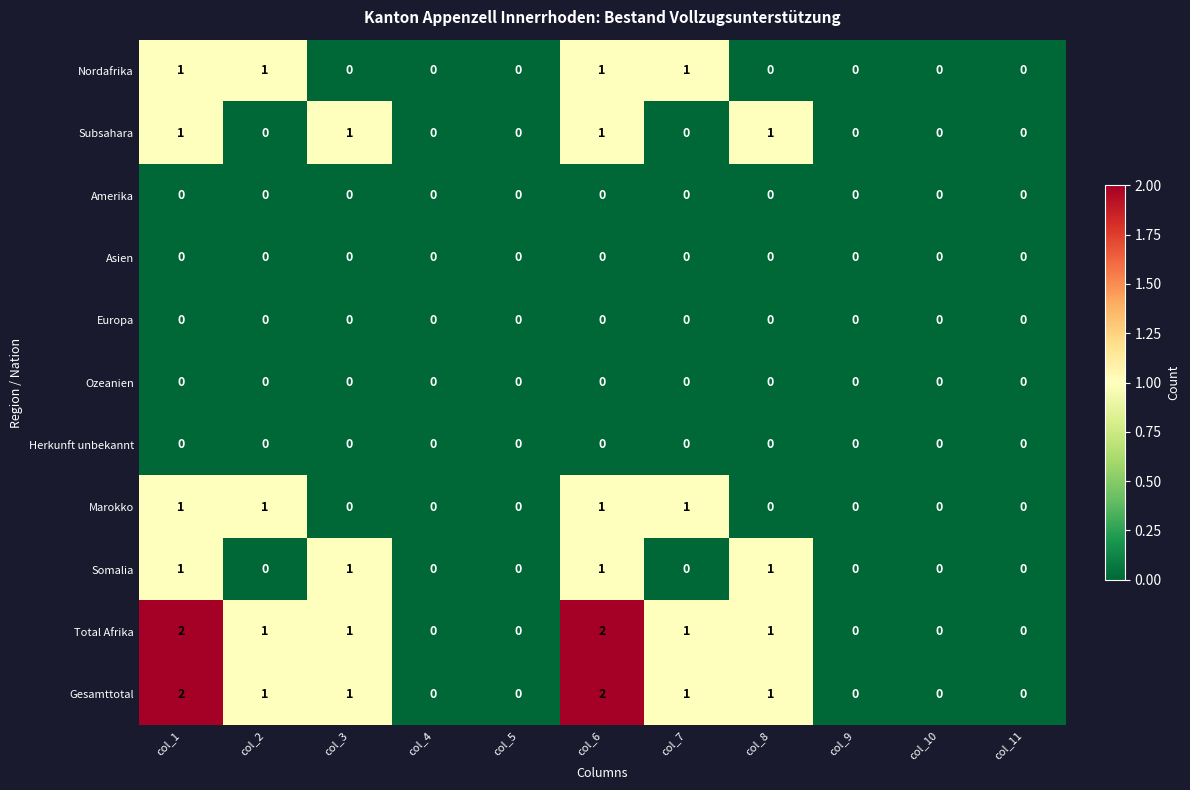

What is the sum of all Nordafrika values?

4